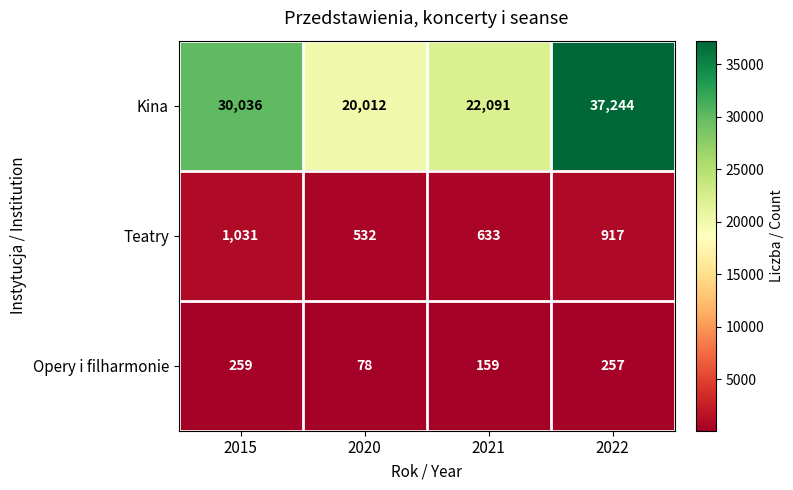

List the series in order of their peak value, highest first.

Kina, Teatry, Opery i filharmonie